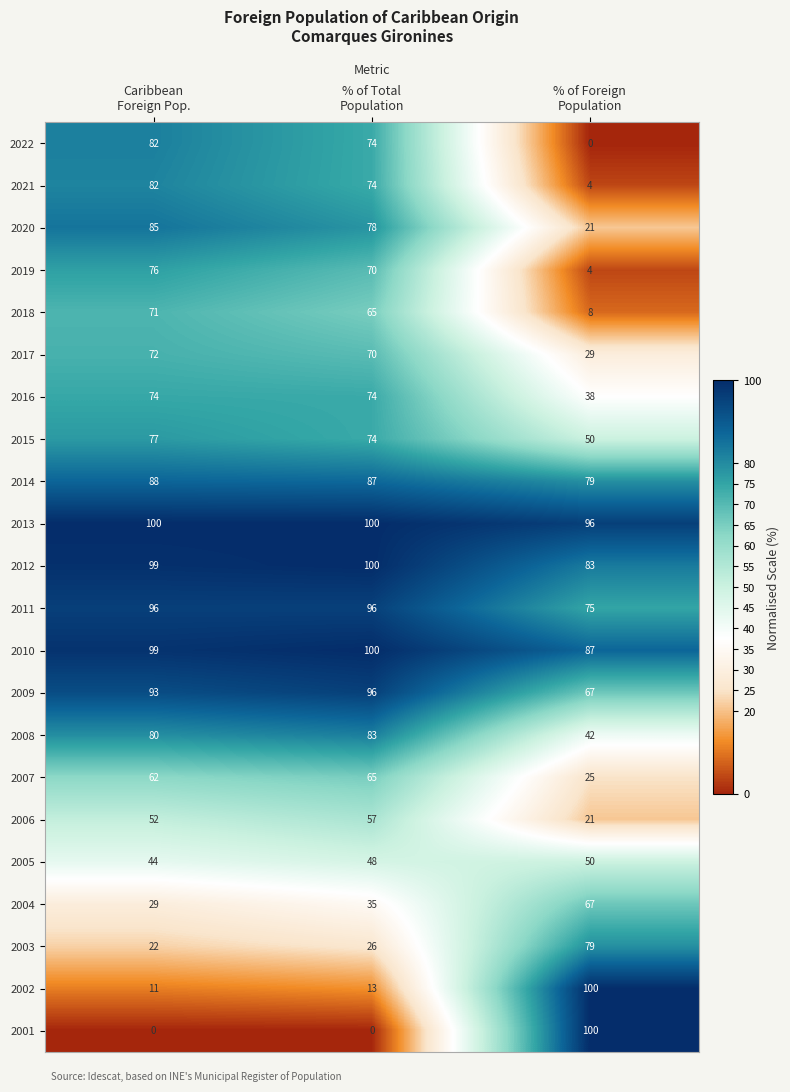

What is the difference between the second highest and minimum values in the 2006 series?

31